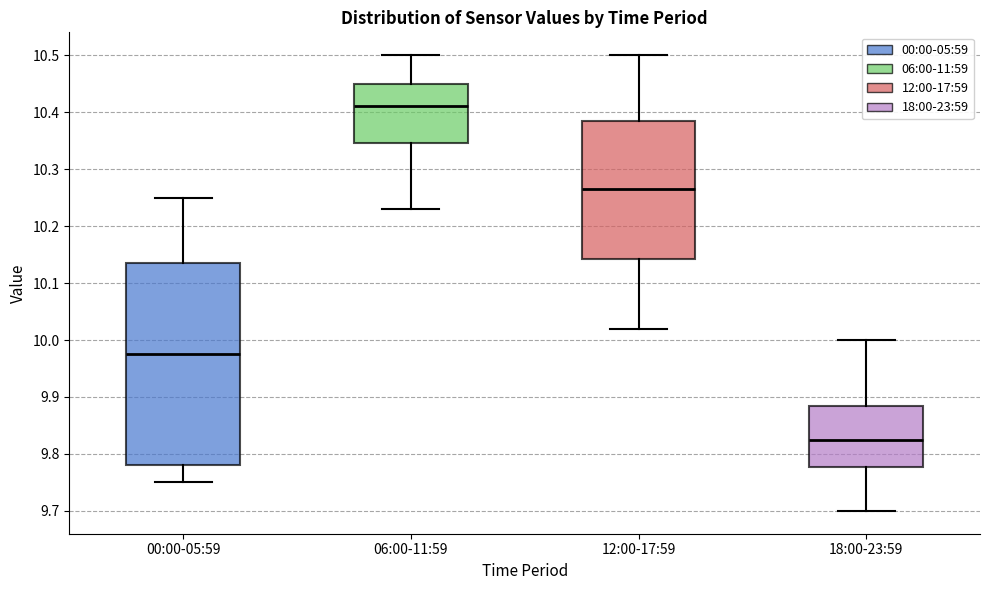

Reading left to right, transcribe this box plot: for each box, give where its median line is, the range the box spans, and where its two whiskers end, as read against the y-axis. The values are not printed on the chart, so give them approximately, as read against the axis.

00:00-05:59: median 9.98, box 9.78 to 10.14, whiskers 9.75 to 10.25
06:00-11:59: median 10.41, box 10.35 to 10.45, whiskers 10.23 to 10.50
12:00-17:59: median 10.27, box 10.14 to 10.39, whiskers 10.02 to 10.50
18:00-23:59: median 9.83, box 9.78 to 9.89, whiskers 9.70 to 10.00